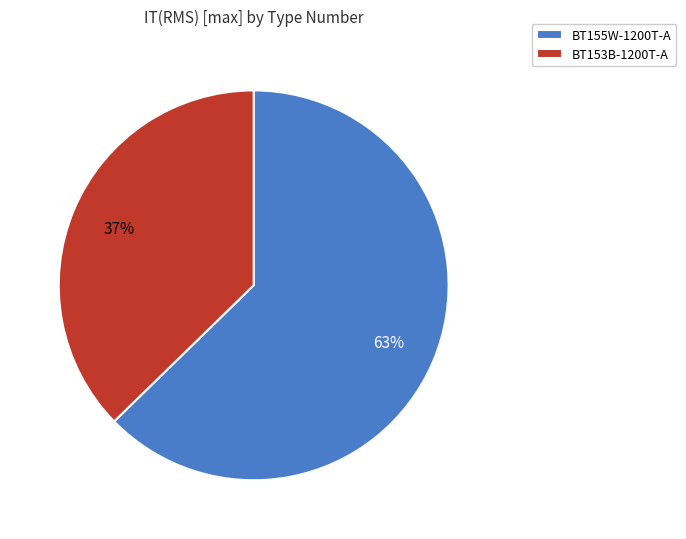

To the nearest percent, what portion does BT155W-1200T-A represent?

63%